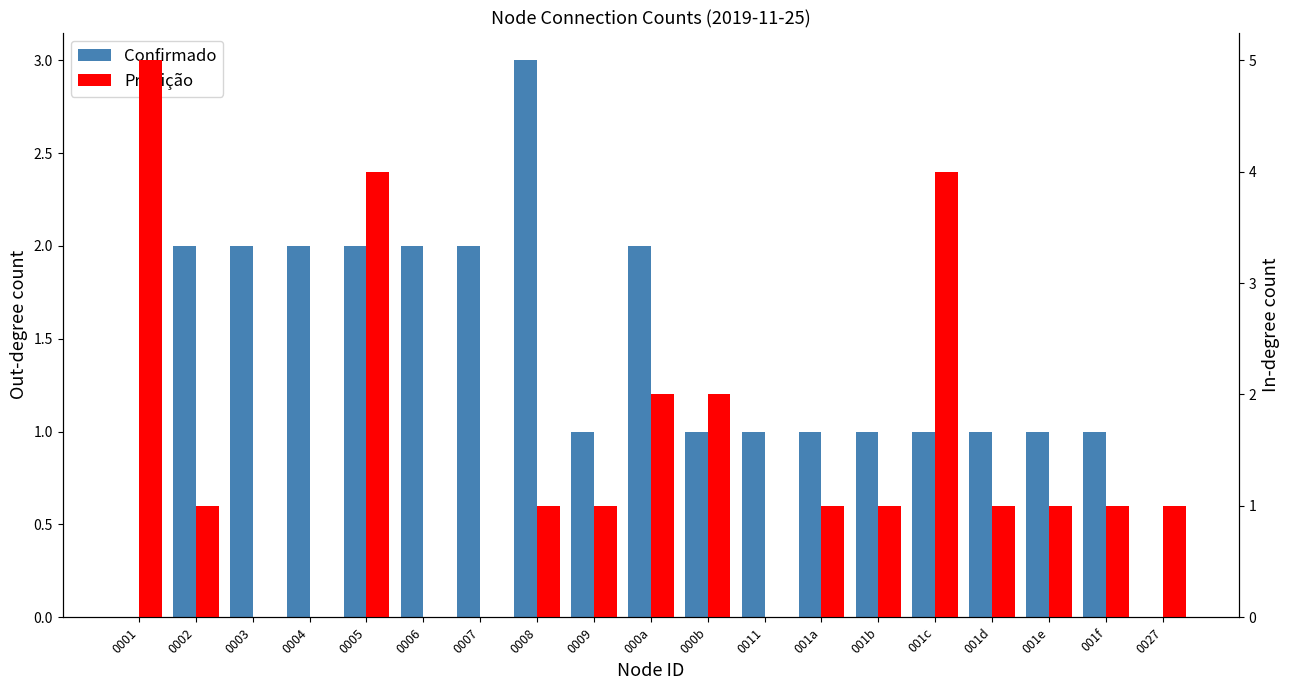

How many positive values does the Predição series have?

14